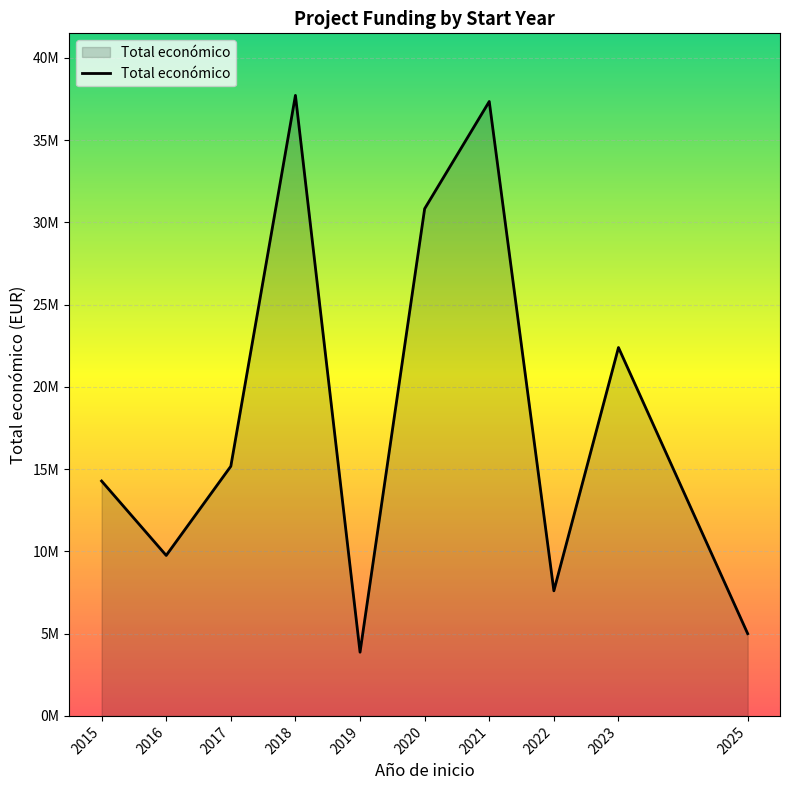

Does the chart display data point markers on the line(s)?

No